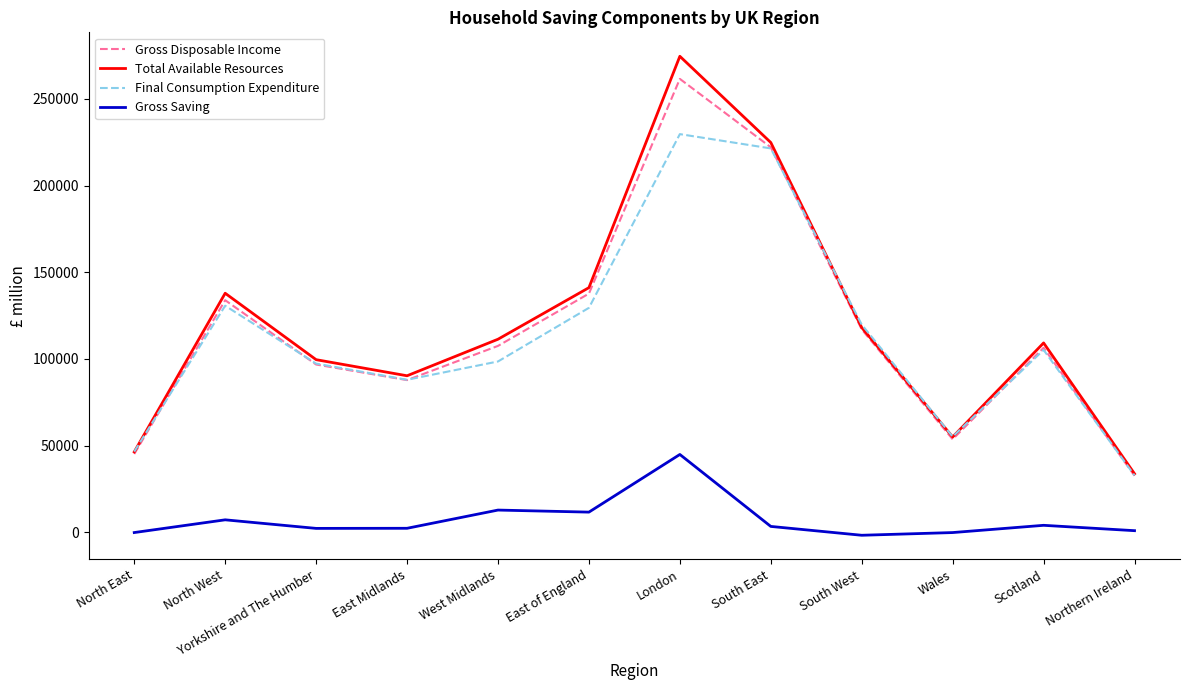

What is the difference between the second highest and minimum values in the Final Consumption Expenditure series?

188620